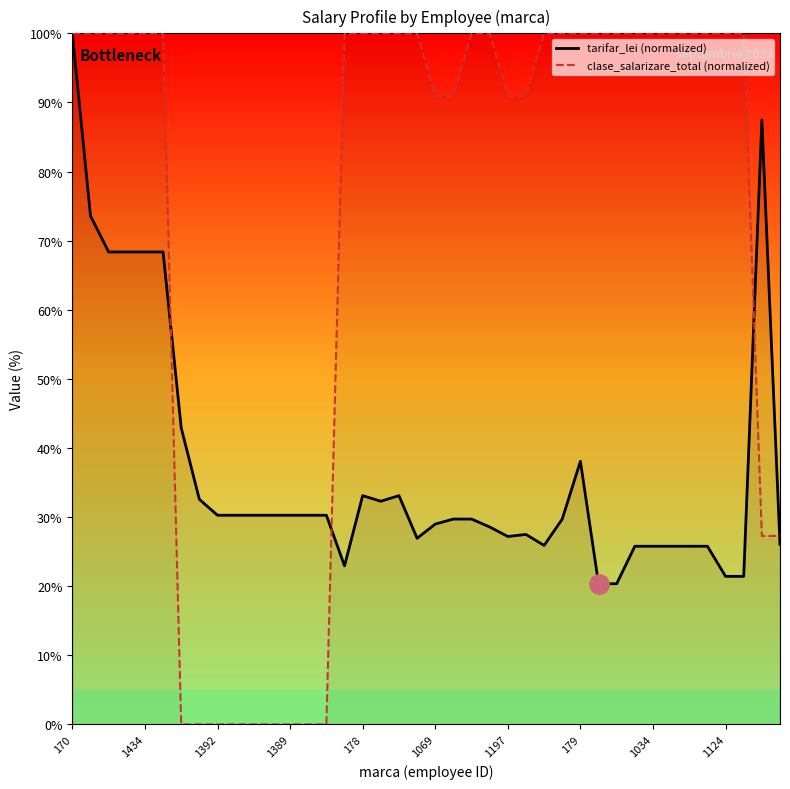

What is the difference between the maximum and minimum values in the clase_salarizare_total (normalized) series?

100.0